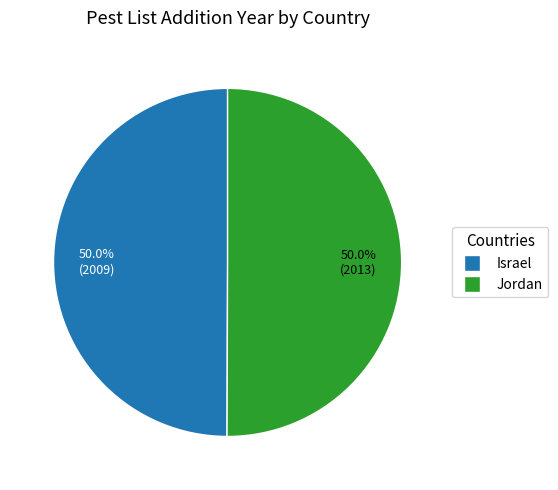

To the nearest percent, what portion does Israel represent?

50%